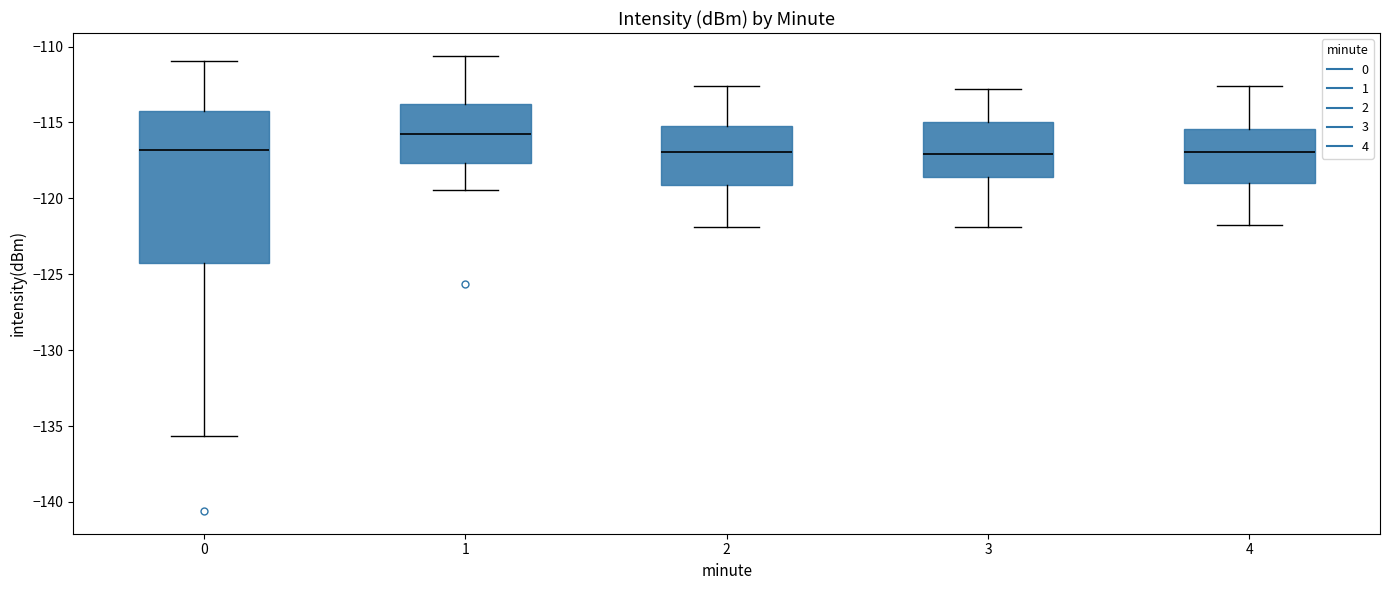

Which box has the highest median line?

1